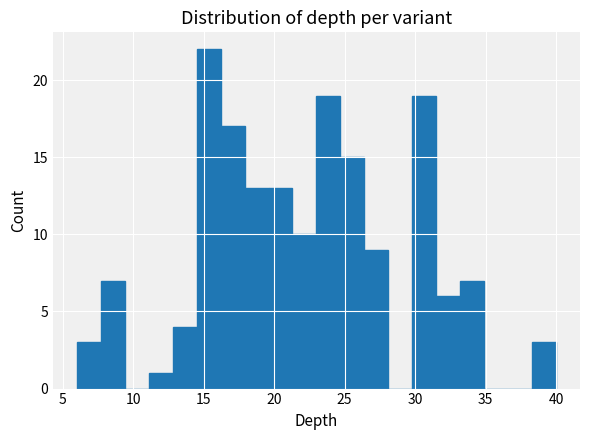

Read against the x-axis, roughly where is the centre of the tallest bar?

15.5